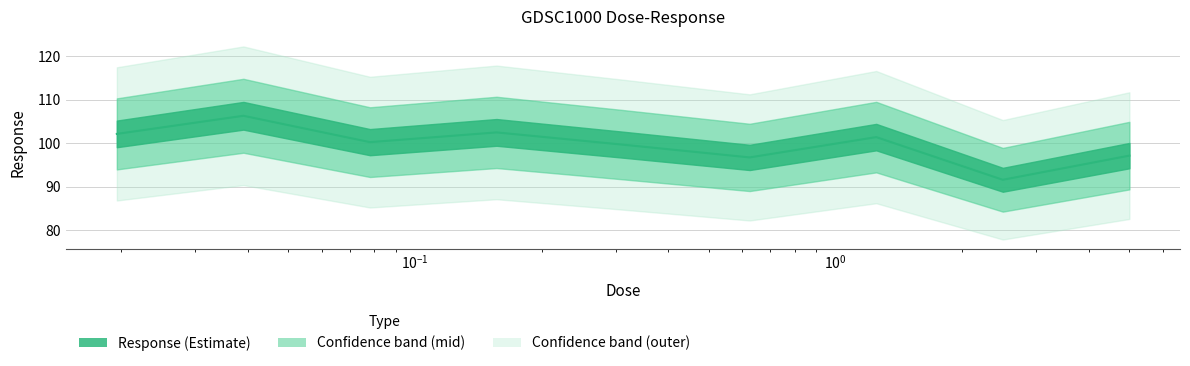

What is the difference between the values at 0.0390625 and 0.3125?

6.6